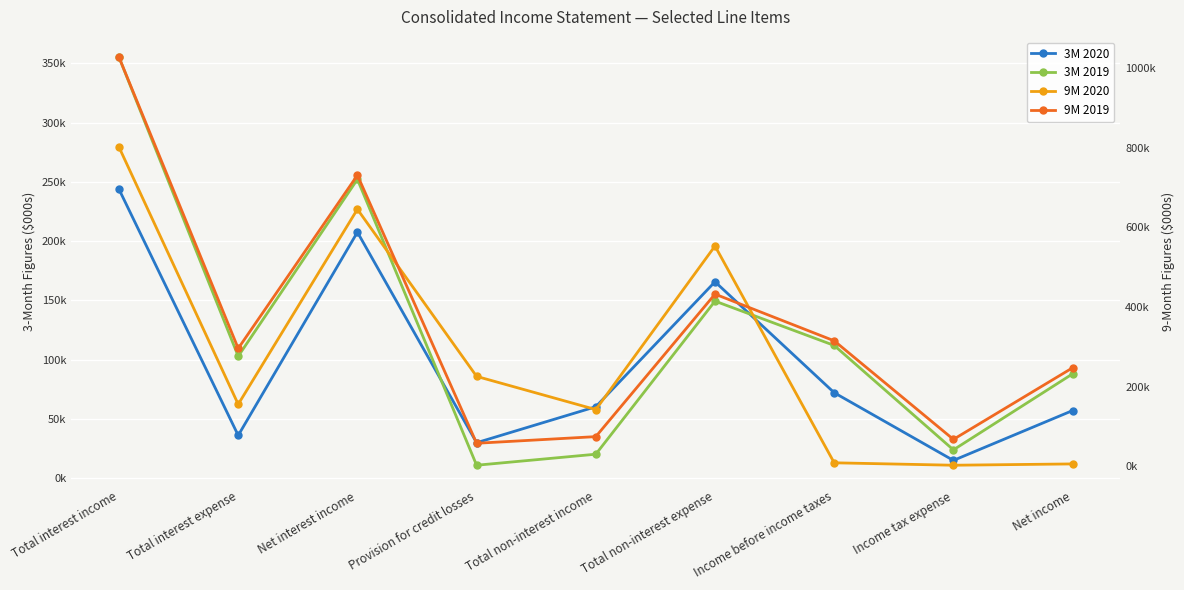

In 9M 2019, how many points are lower than both neighbors (excluding endpoints)?

3